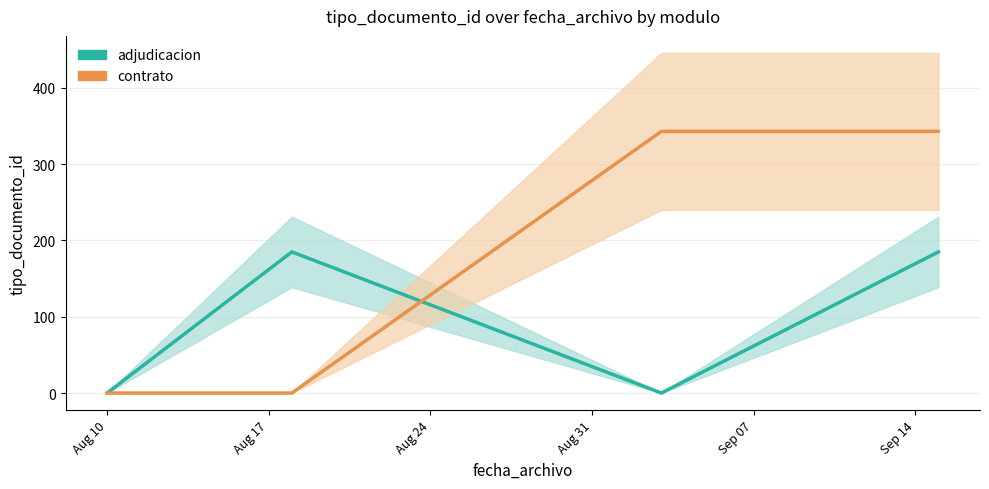

After their last crossing, which series has the higher values: contrato or adjudicacion?

contrato